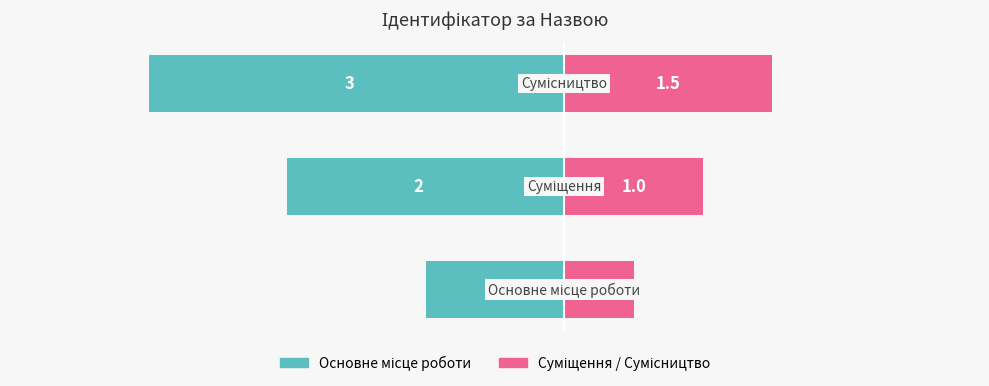

At how many categories does at least one series exceed -2?

3